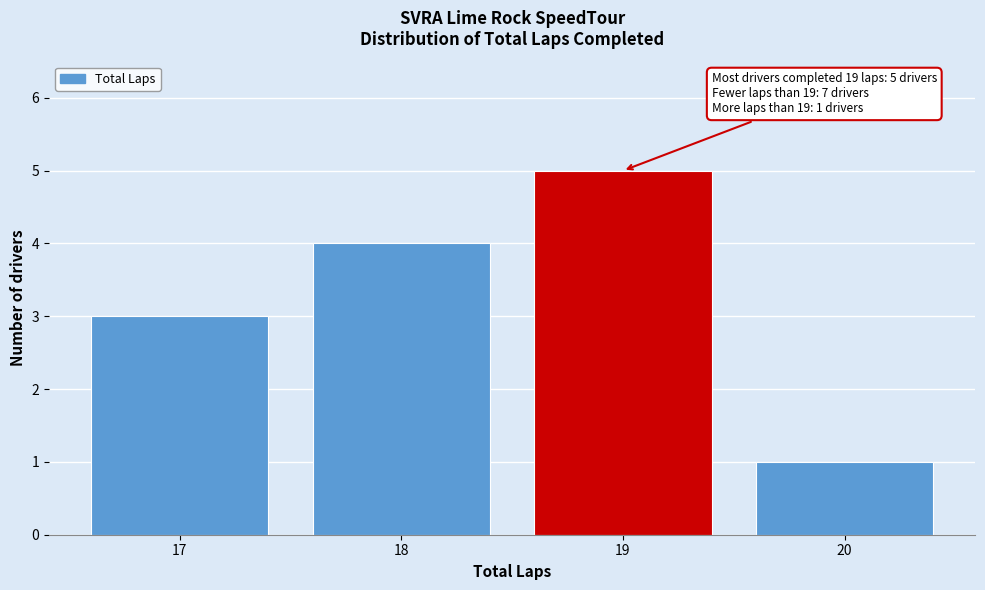

Over which range of the x-axis is the bar tallest?

18.5 to 19.5